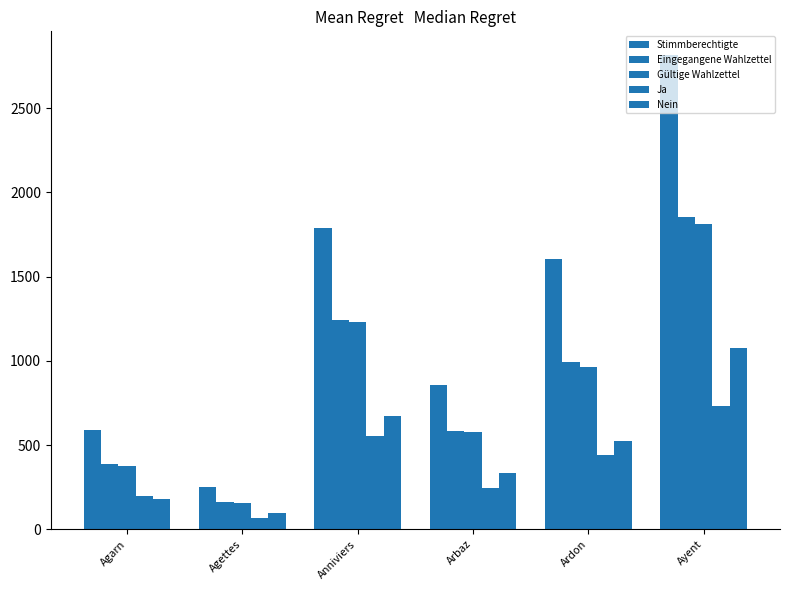

Count the number of data series in this chart.

5